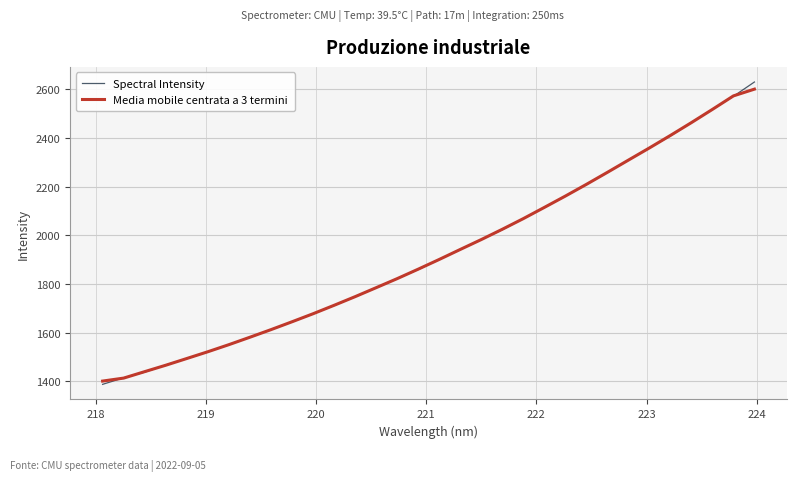

Which series has the widest spread of values?

Spectral Intensity